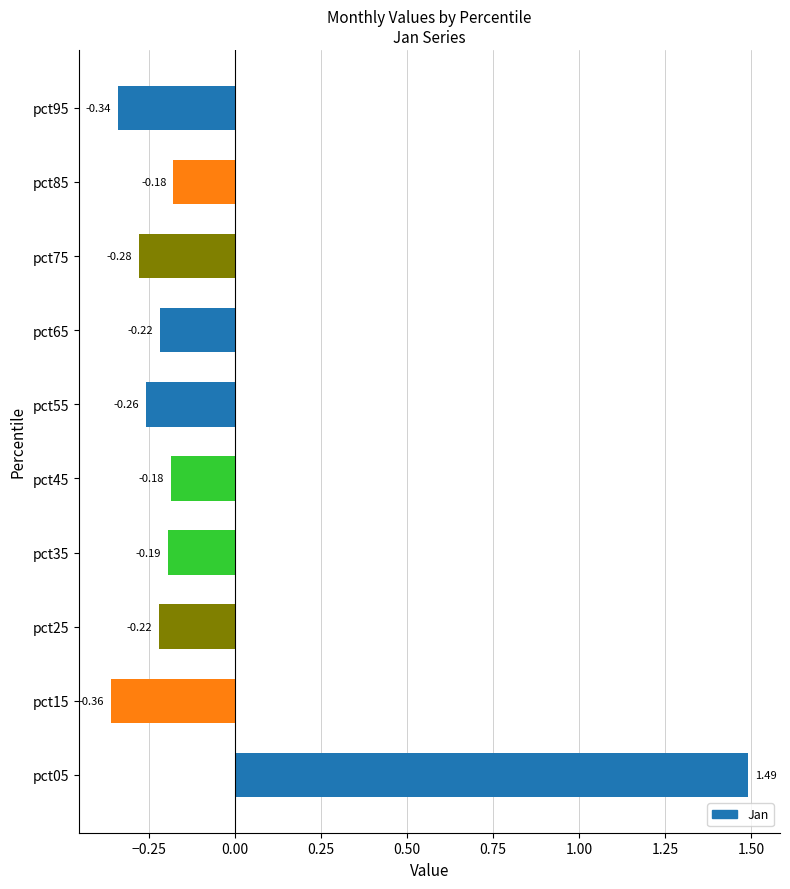

What is the difference between the maximum and minimum values?

1.9